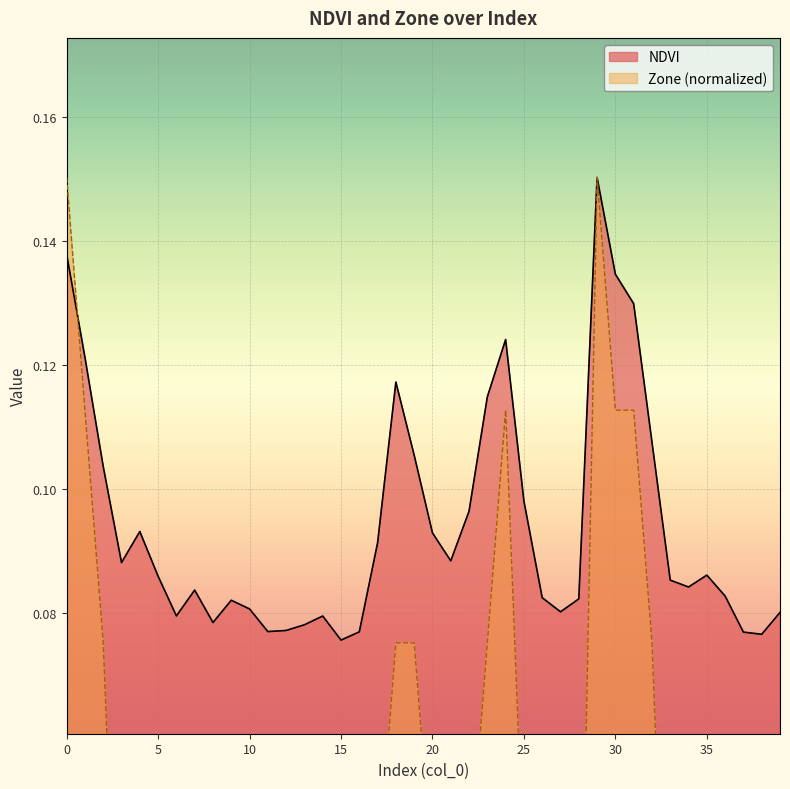

Where is NDVI nearest to the value 0?

15